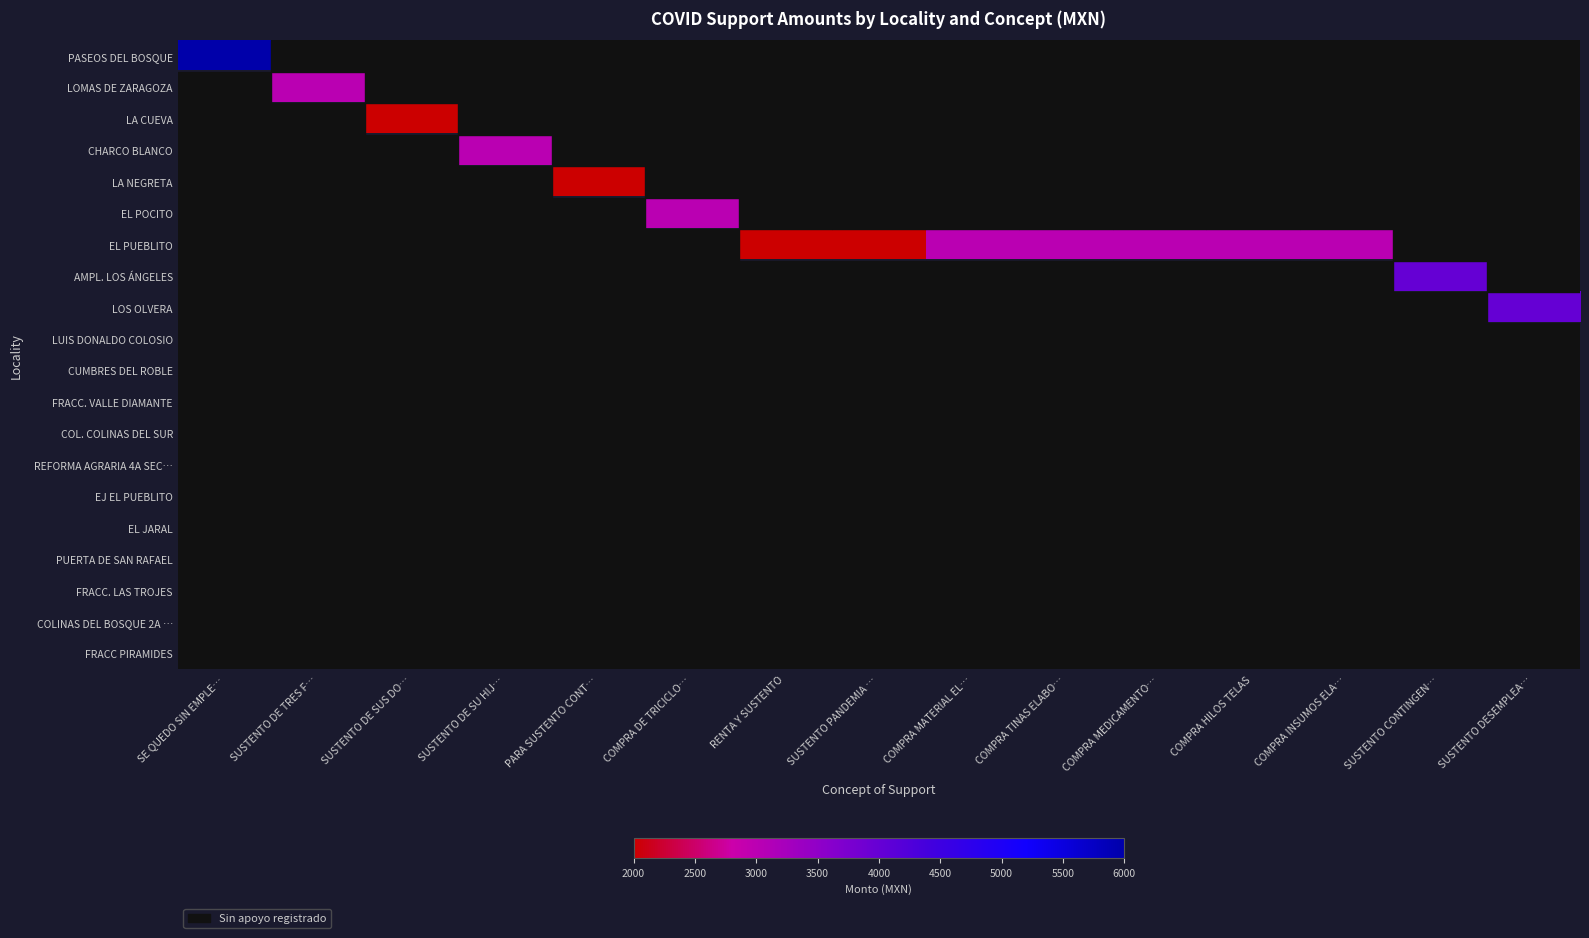

At SUSTENTO DE SU HIJ…, list the series in order from largest to smallest.

PASEOS DEL BOSQUE, LOMAS DE ZARAGOZA, LA CUEVA, CHARCO BLANCO, LA NEGRETA, EL POCITO, EL PUEBLITO, AMPL. LOS ÁNGELES, LOS OLVERA, LUIS DONALDO COLOSIO, CUMBRES DEL ROBLE, FRACC. VALLE DIAMANTE, COL. COLINAS DEL SUR, REFORMA AGRARIA 4A SEC…, EJ EL PUEBLITO, EL JARAL, PUERTA DE SAN RAFAEL, FRACC. LAS TROJES, COLINAS DEL BOSQUE 2A …, FRACC PIRAMIDES